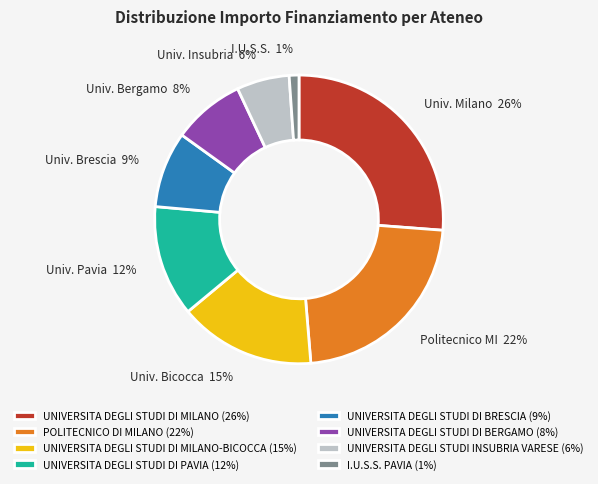

What is the ratio of the value at UNIVERSITA DEGLI STUDI DI PAVIA (12%) to the value at UNIVERSITA DEGLI STUDI DI BERGAMO (8%)?

1.5